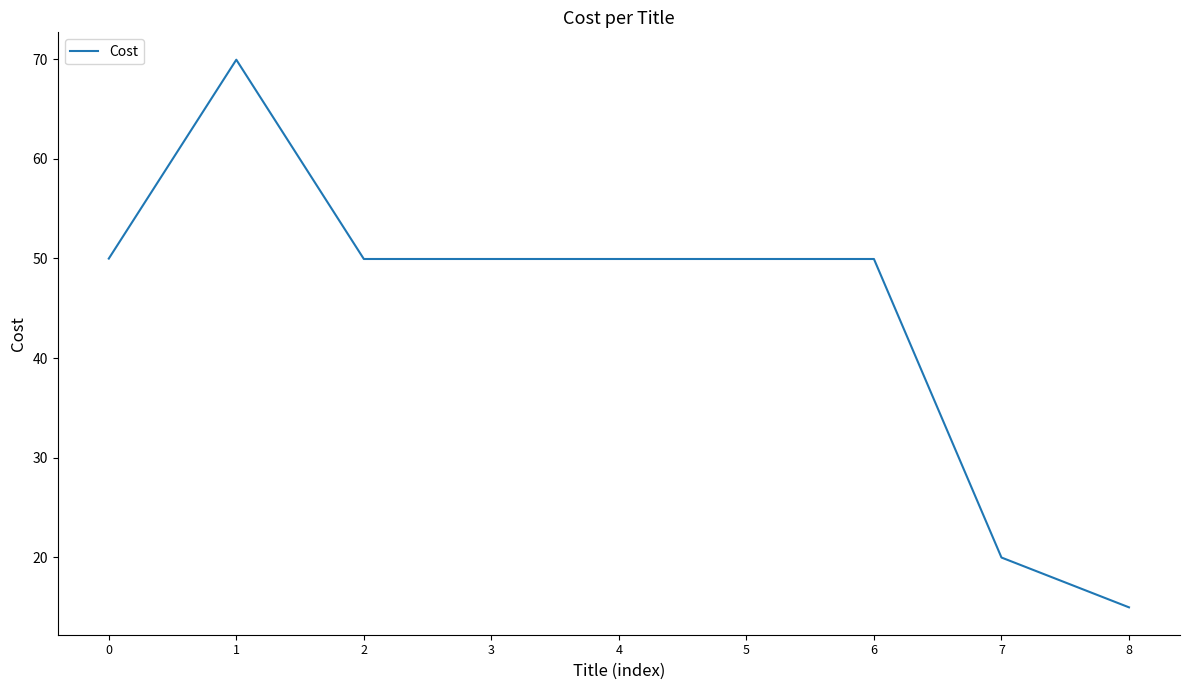

Does the chart display data point markers on the line(s)?

No